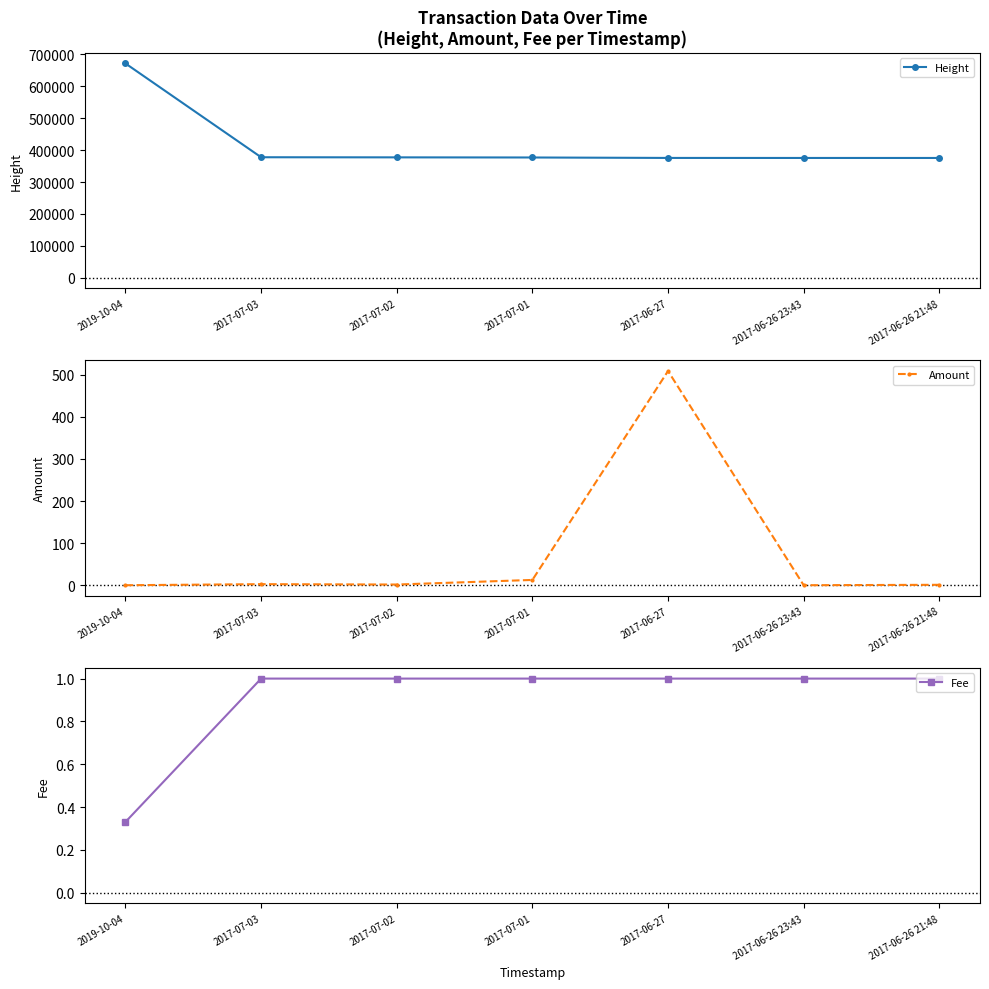

What is the average value of the Fee series?

0.9